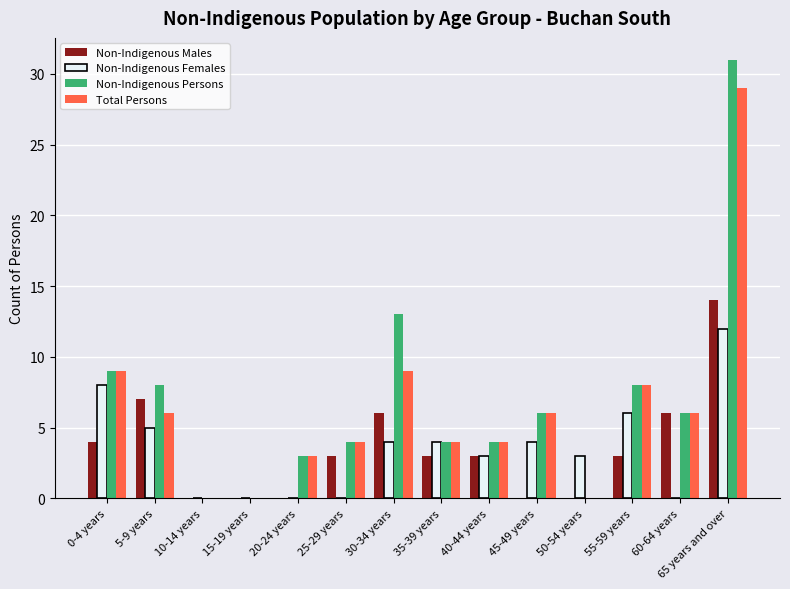

Reading left to right, list all the values displayed in this chart.

Non-Indigenous Males: 4	7	0	0	0	3	6	3	3	0	0	3	6	14
Non-Indigenous Females: 8	5	0	0	0	0	4	4	3	4	3	6	0	12
Non-Indigenous Persons: 9	8	0	0	3	4	13	4	4	6	0	8	6	31
Total Persons: 9	6	0	0	3	4	9	4	4	6	0	8	6	29